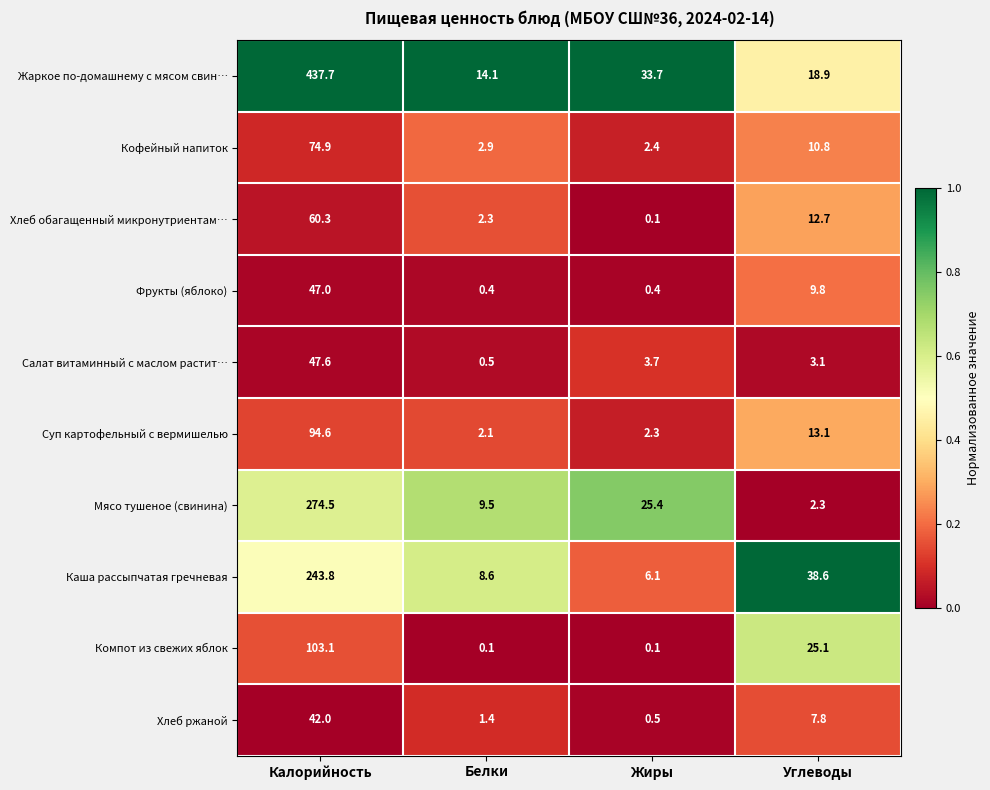

What is the sum of all Фрукты (яблоко) values?

57.6